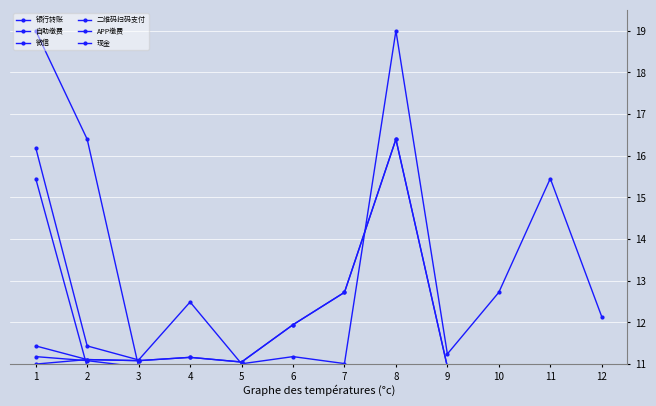

Is this an area chart (filled region under the line)?

No